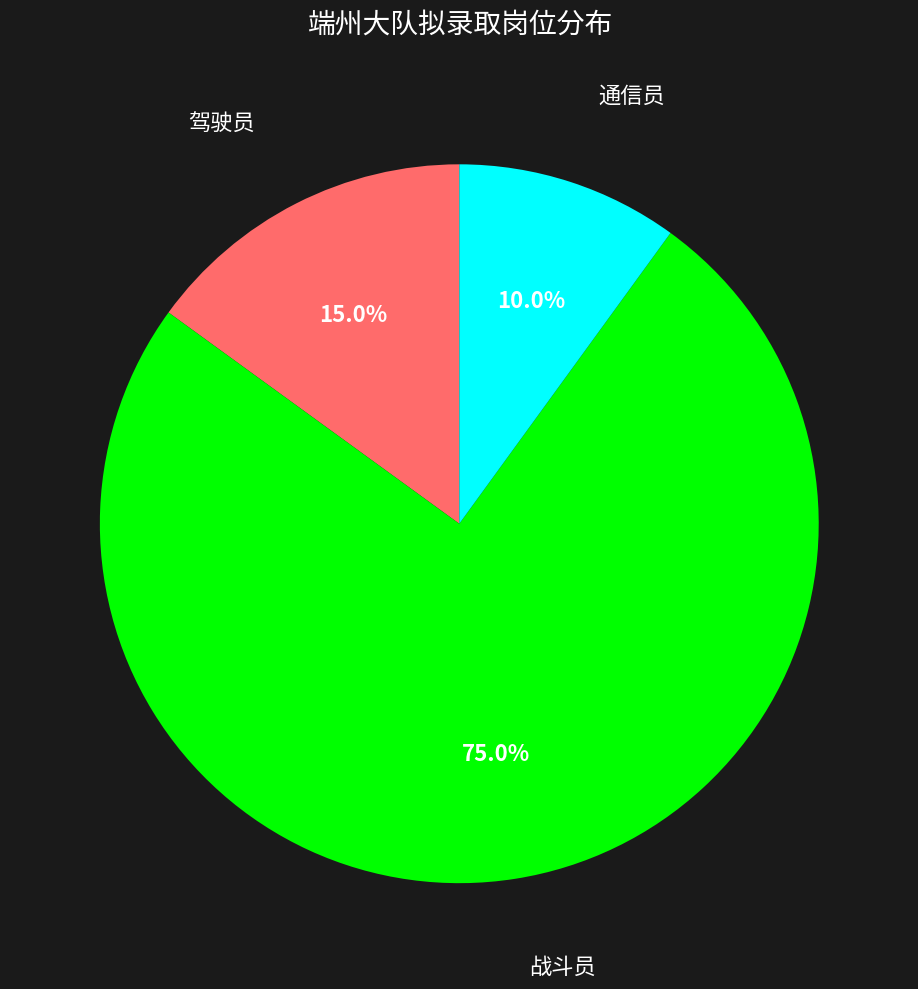

Is there a majority slice in this chart?

Yes